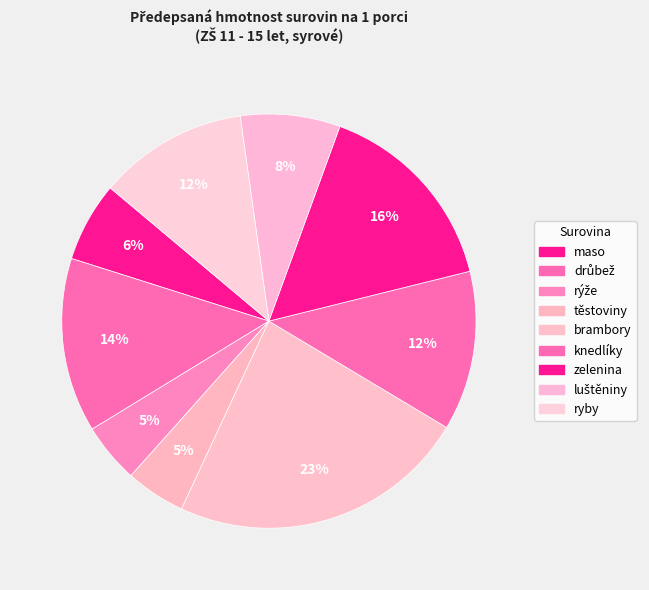

How many slices are in this pie chart?

9